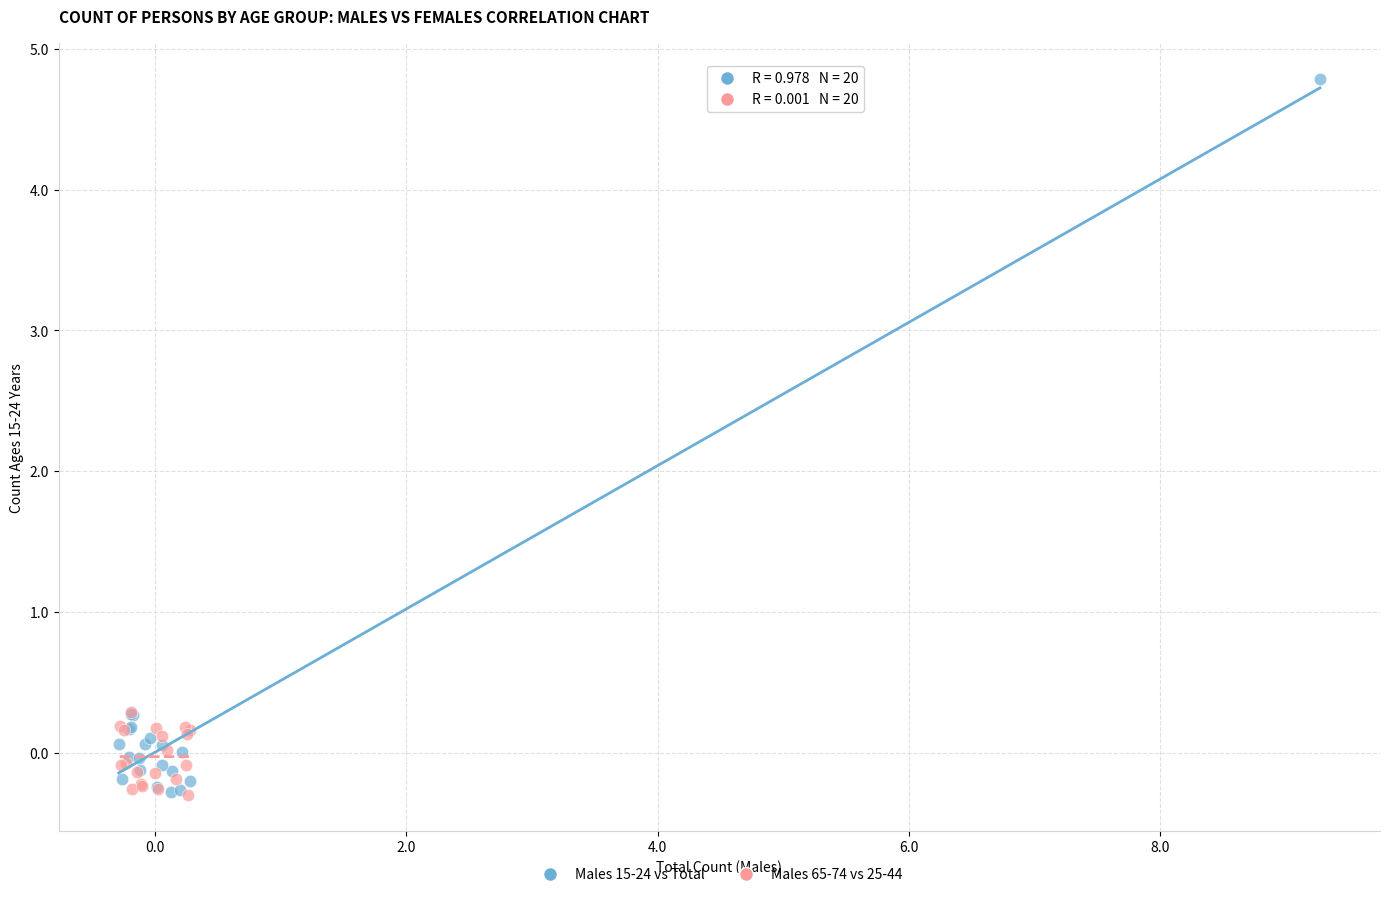

Which series contains the highest Y value?

Males 15-24 vs Total